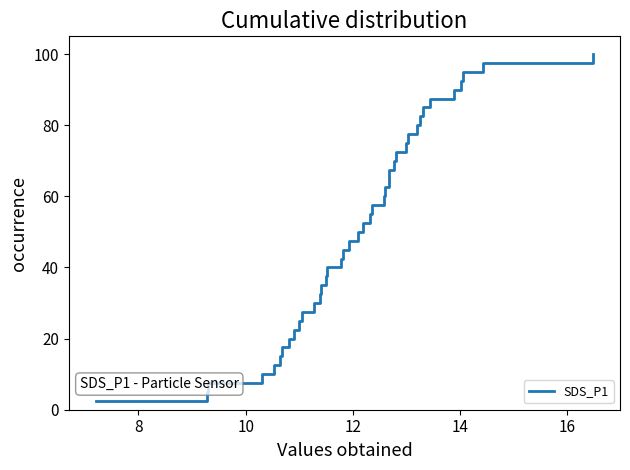

What is the minimum value shown in the chart?

2.5